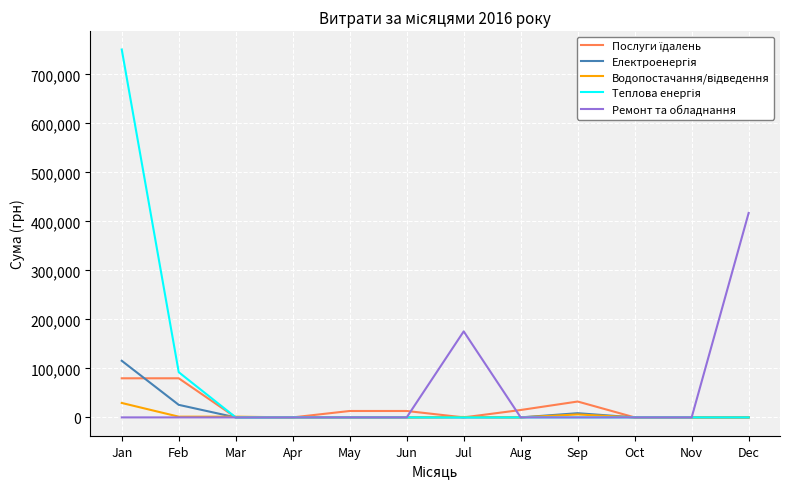

What is the maximum value shown in the chart?

750693.9